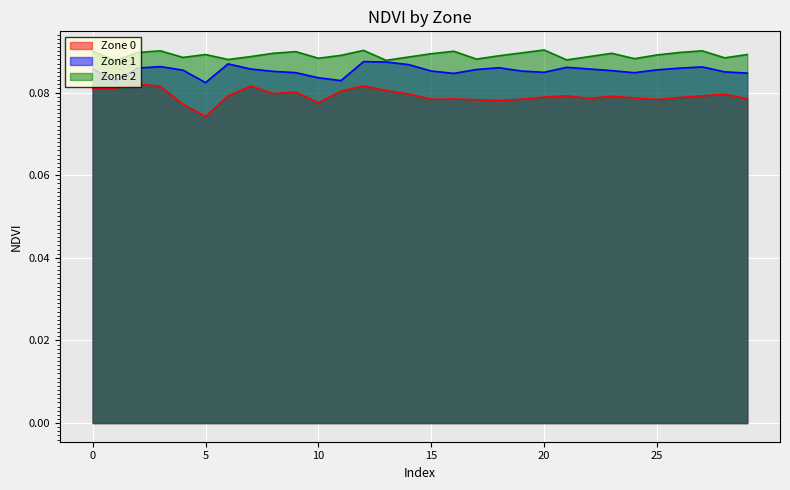

Reading right to left, list all the values displayed in this chart.

Zone 0: 29=0.1	28=0.1	27=0.1	26=0.1	25=0.1	24=0.1	23=0.1	22=0.1	21=0.1	20=0.1	19=0.1	18=0.1	17=0.1	16=0.1	15=0.1	14=0.1	13=0.1	12=0.1	11=0.1	10=0.1	9=0.1	8=0.1	7=0.1	6=0.1	5=0.1	4=0.1	3=0.1	2=0.1	1=0.1	0=0.1
Zone 1: 29=0.1	28=0.1	27=0.1	26=0.1	25=0.1	24=0.1	23=0.1	22=0.1	21=0.1	20=0.1	19=0.1	18=0.1	17=0.1	16=0.1	15=0.1	14=0.1	13=0.1	12=0.1	11=0.1	10=0.1	9=0.1	8=0.1	7=0.1	6=0.1	5=0.1	4=0.1	3=0.1	2=0.1	1=0.1	0=0.1
Zone 2: 29=0.1	28=0.1	27=0.1	26=0.1	25=0.1	24=0.1	23=0.1	22=0.1	21=0.1	20=0.1	19=0.1	18=0.1	17=0.1	16=0.1	15=0.1	14=0.1	13=0.1	12=0.1	11=0.1	10=0.1	9=0.1	8=0.1	7=0.1	6=0.1	5=0.1	4=0.1	3=0.1	2=0.1	1=0.1	0=0.1